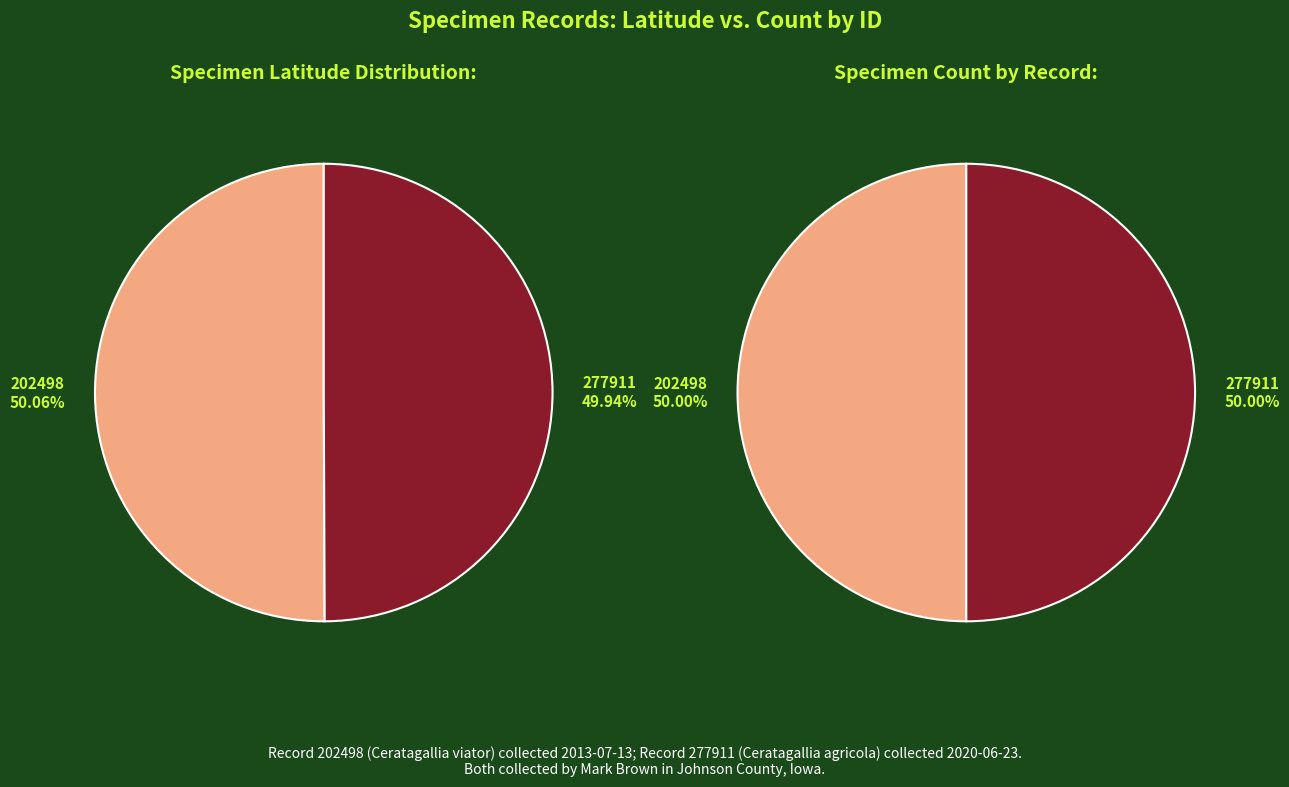

Between 277911 and 202498, which is larger?

202498